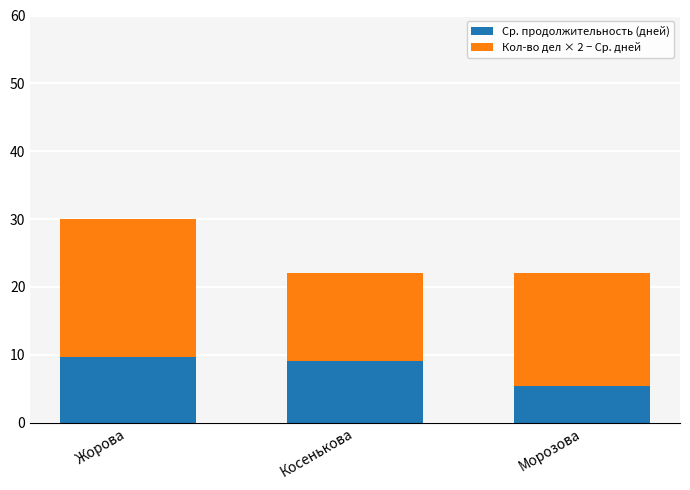

Which category has the lowest value in the Ср. продолжительность (дней) series?

Морозова